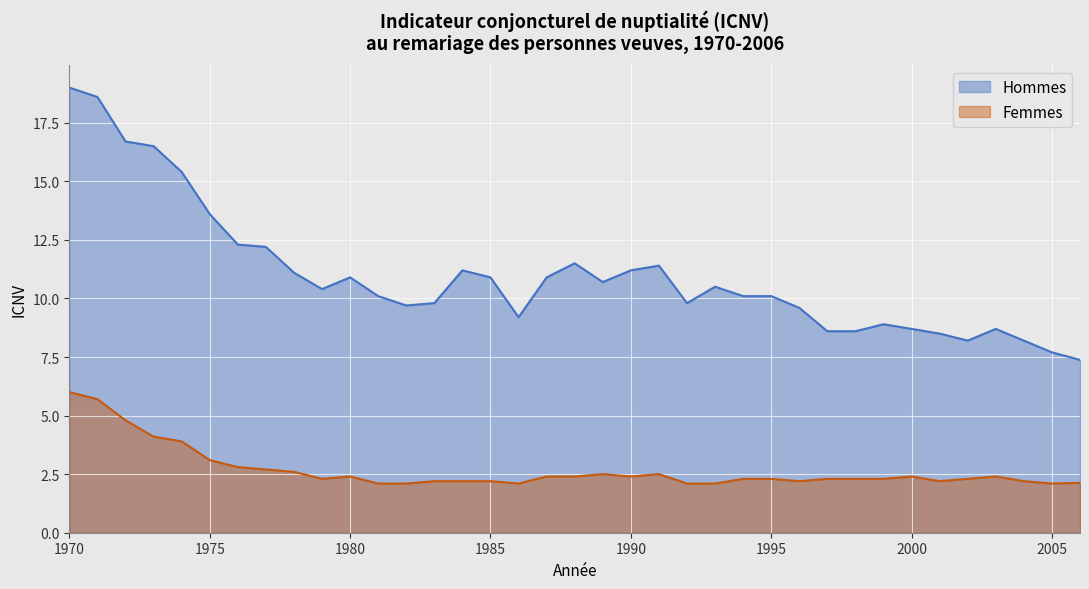

True or false: Hommes and Femmes cross at least once.

False